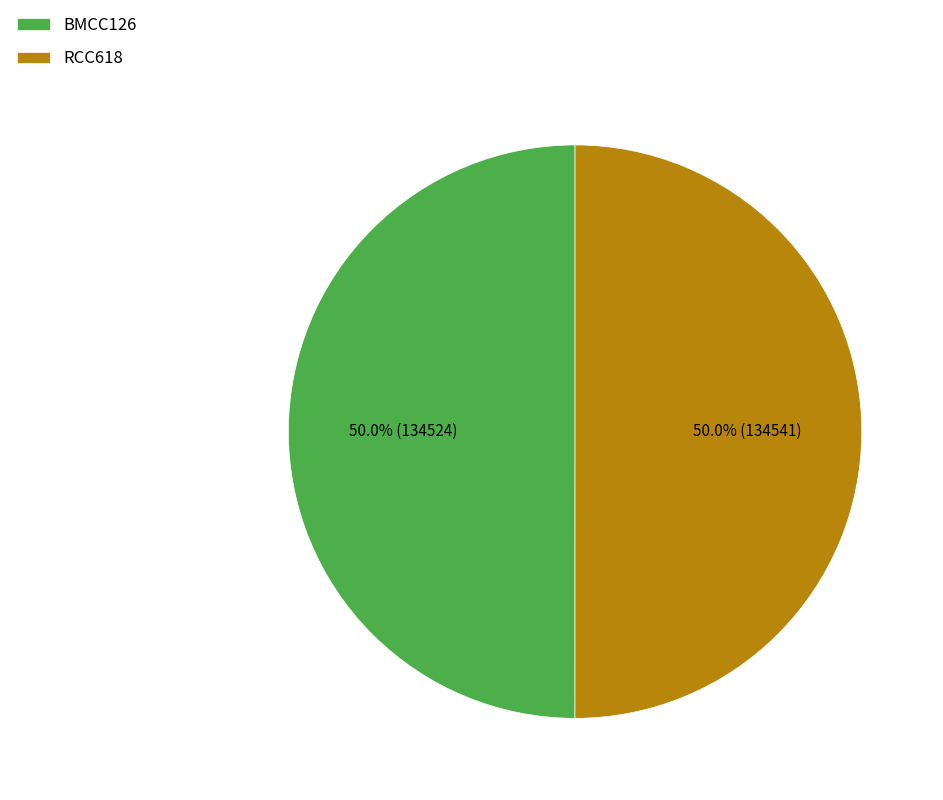

How many segments does this pie chart have?

2